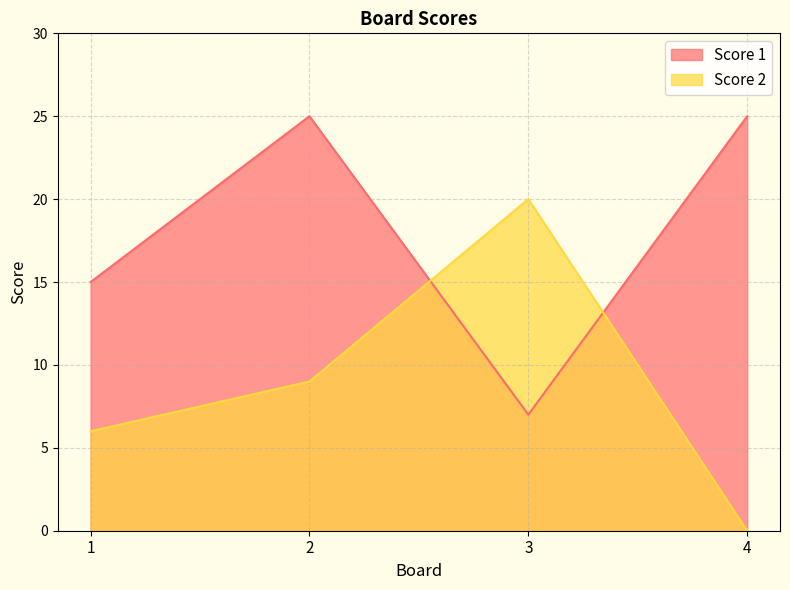

What is the value of the Score 2 point at the 3rd from the left?

20